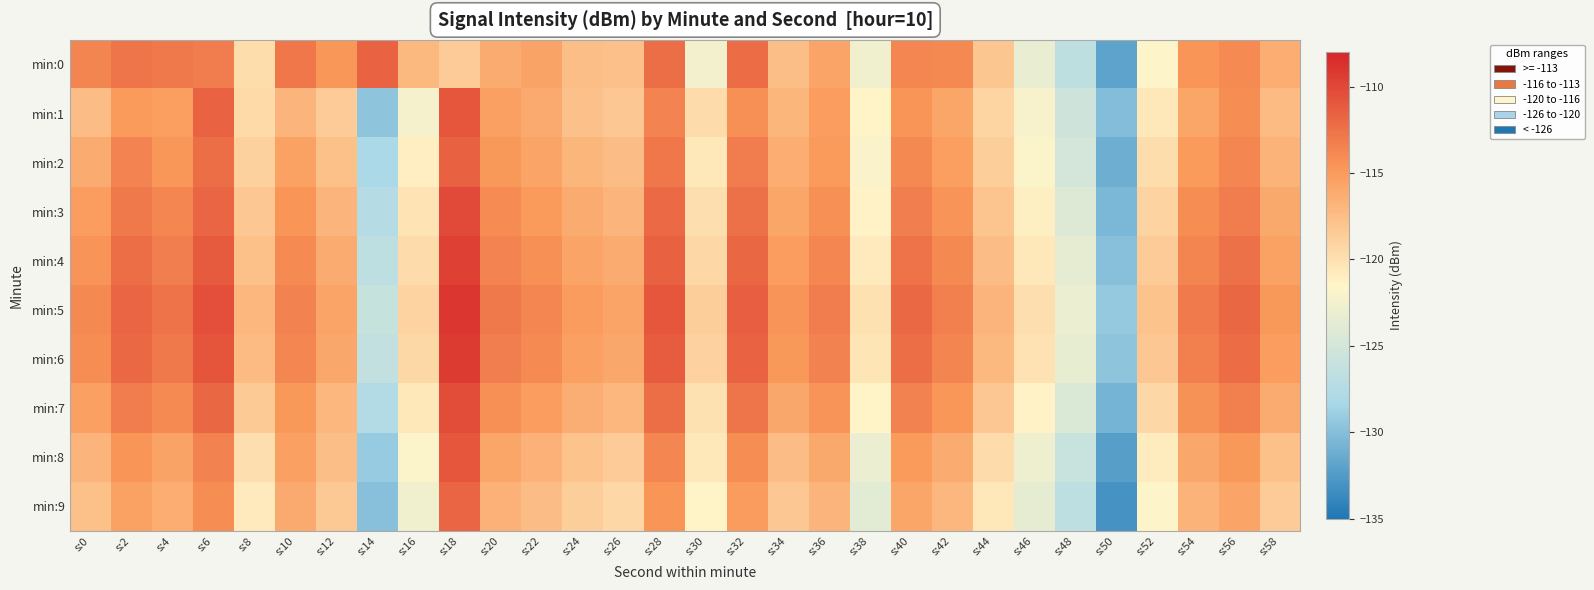

At which category does the chart reach its peak across all series?

s:18